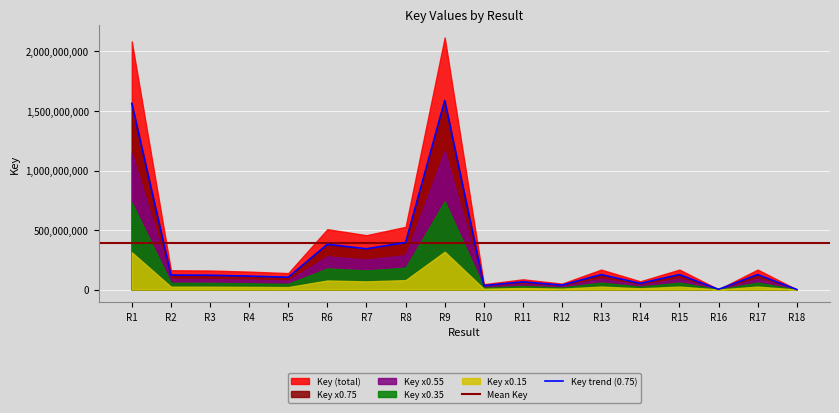

The chart shows a value of 31832241.9 at R14. True or false?

False